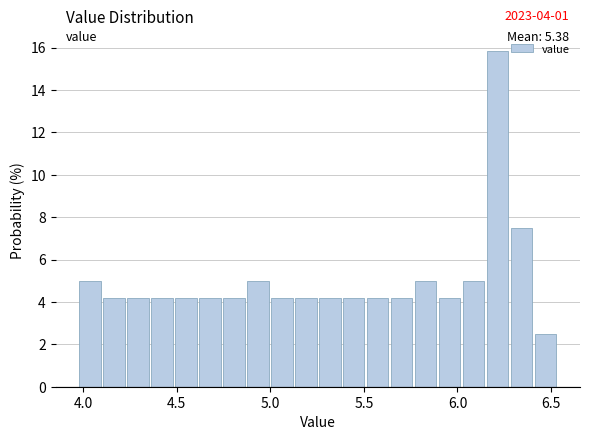

Read against the x-axis, roughly where is the centre of the tallest bar?

6.20